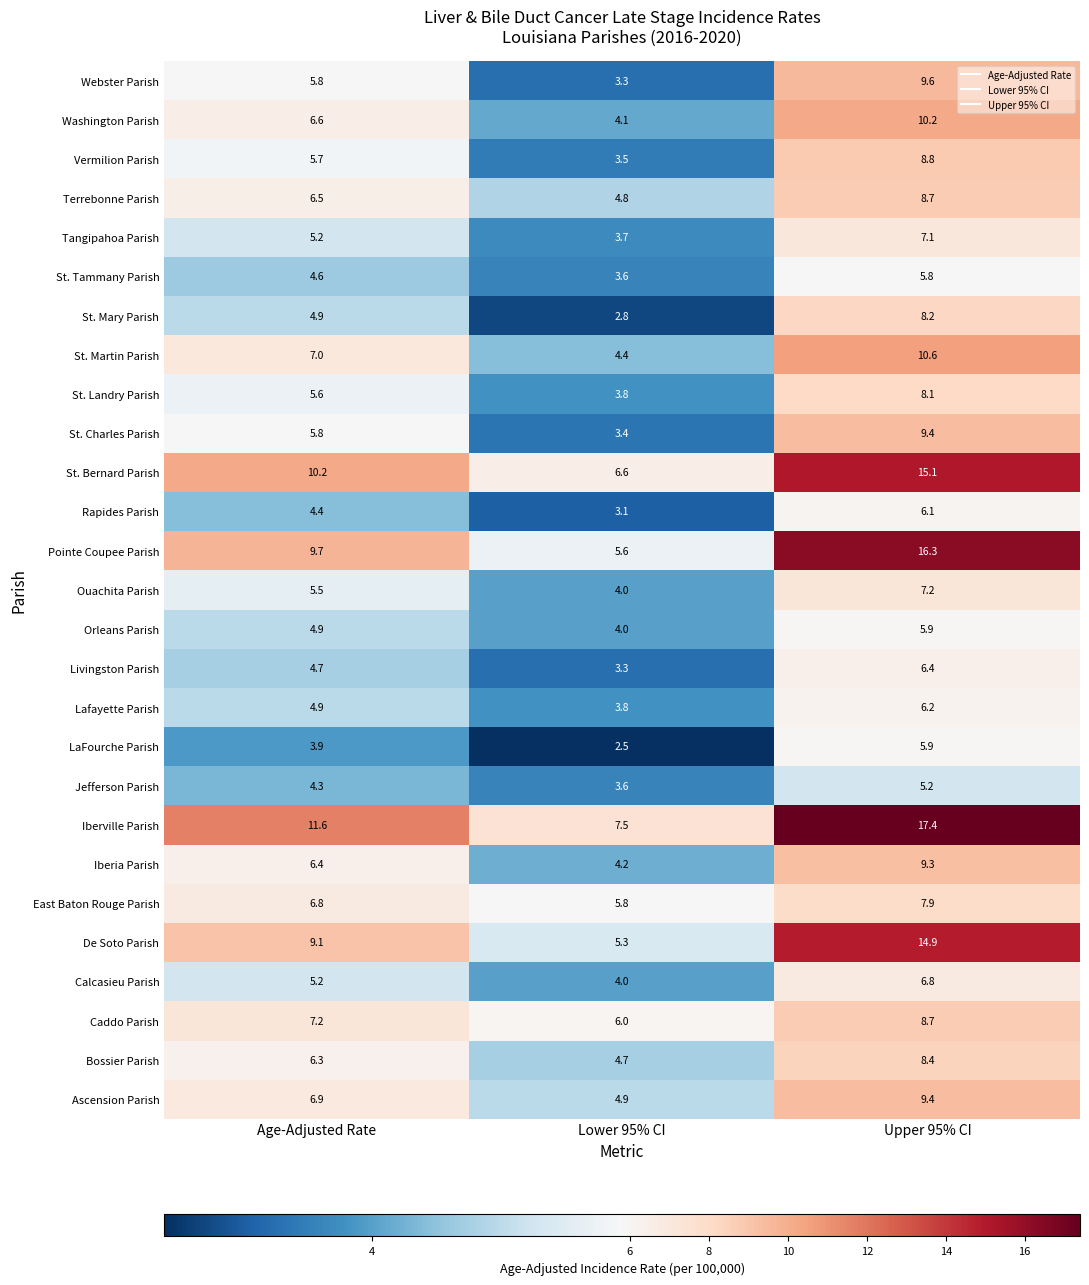

Count the number of categories in the chart.

3